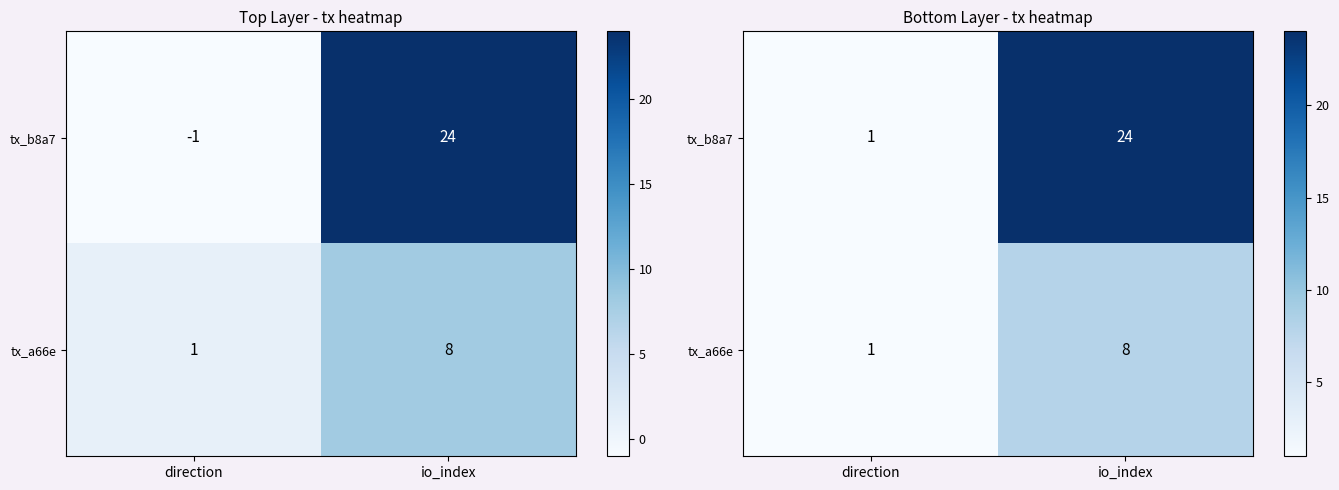

Count the number of data series in this chart.

2